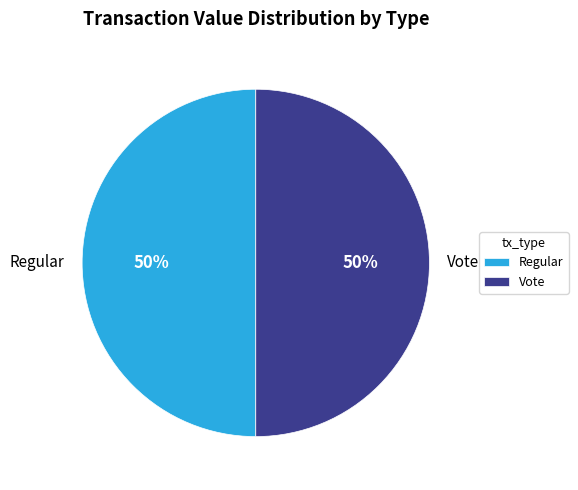

What is the ratio of the value at Vote to the value at Regular?

1.0